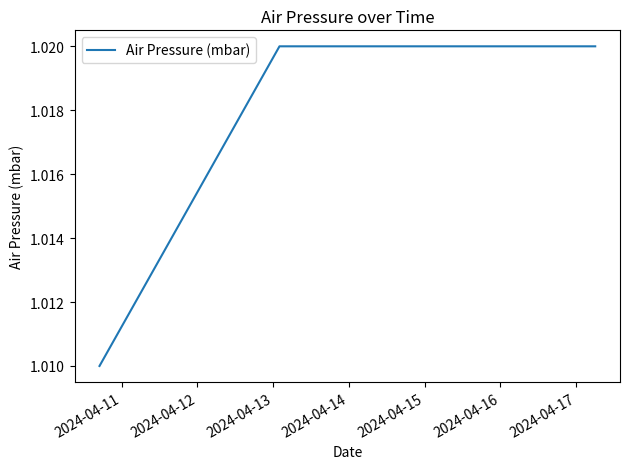

Count the values in the range 1 to 2.

5